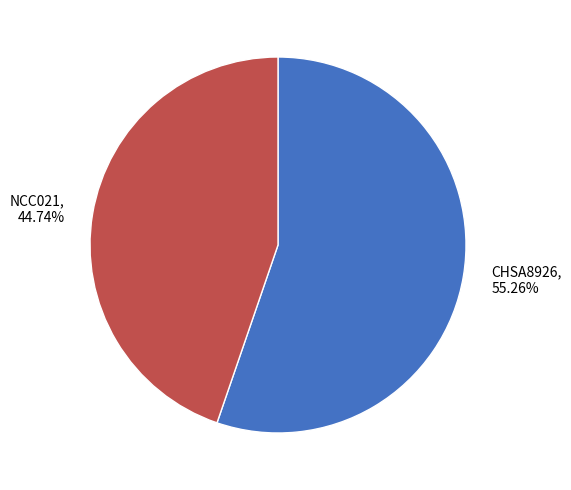

Which has a higher value, NCC021 or CHSA8926?

CHSA8926